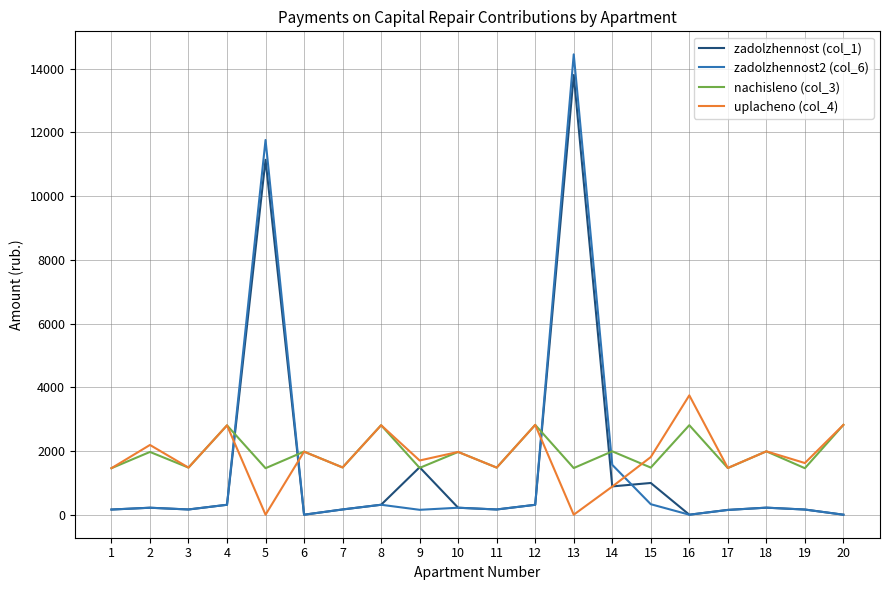

What is the total value across all series at 14?

5325.9